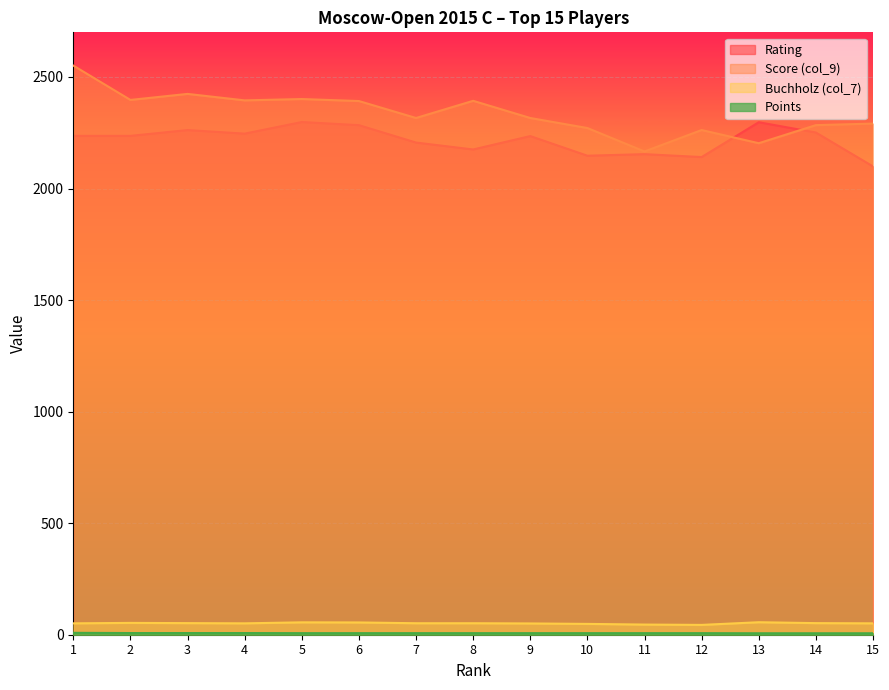

True or false: Score (col_9) has a value of 1179.1 at 13.

False